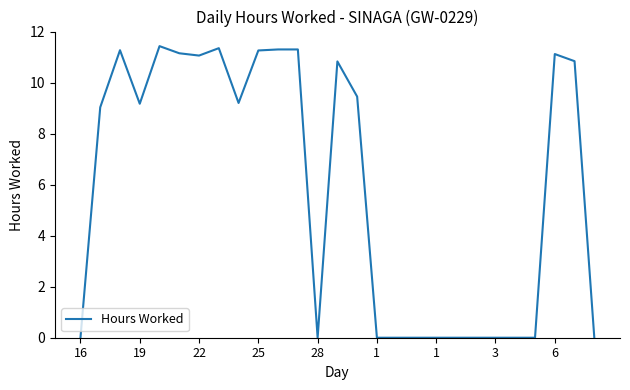

Does the chart have visible grid lines?

No